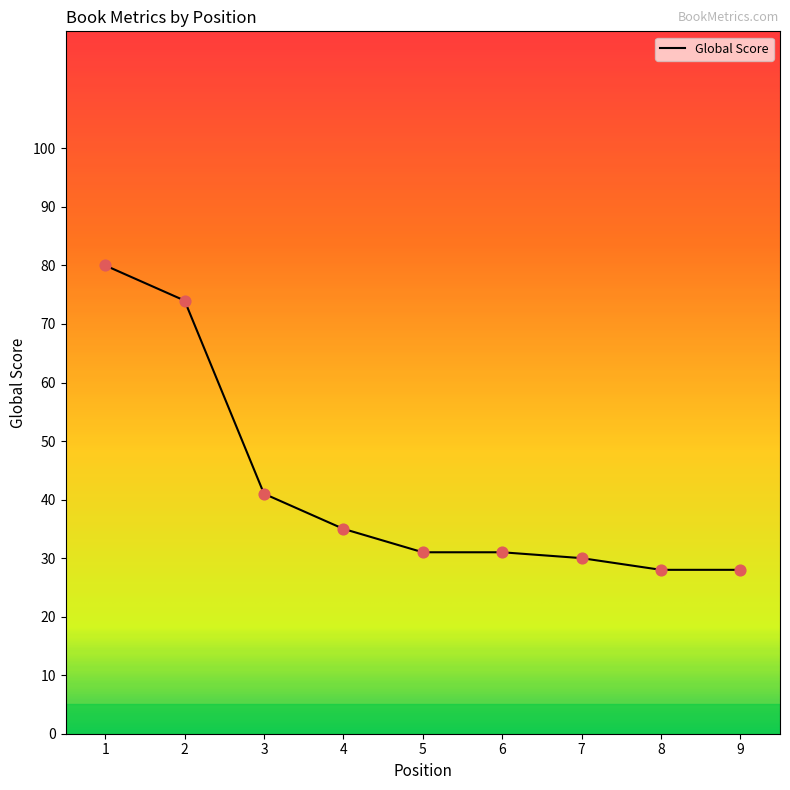

At which label is the value closest to 54?

3